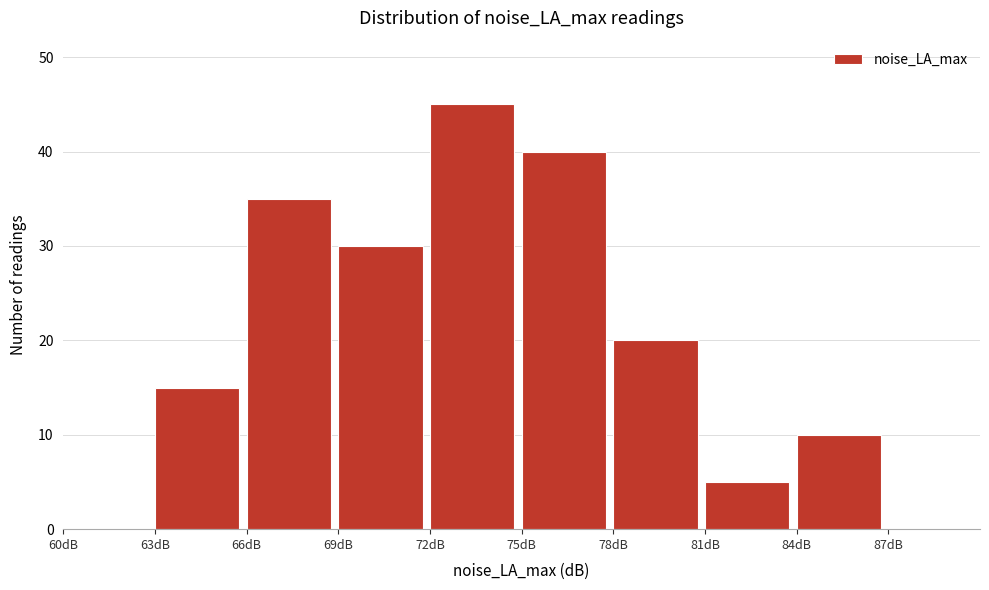

How tall is the bar that spans 84 to 87 on the x-axis? The values are not printed on the chart, so give them approximately, as read against the axis.

10